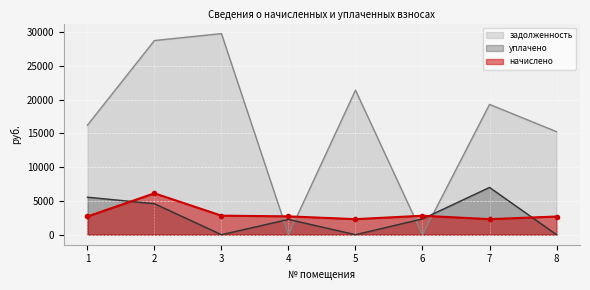

What is the sum of the задолженность values at 3 and 2?

58544.5